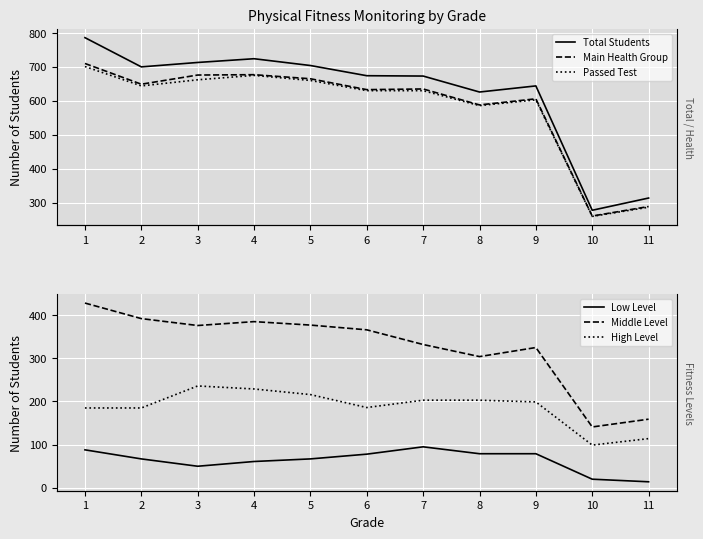

True or false: Total Students and High Level intersect in this chart.

False